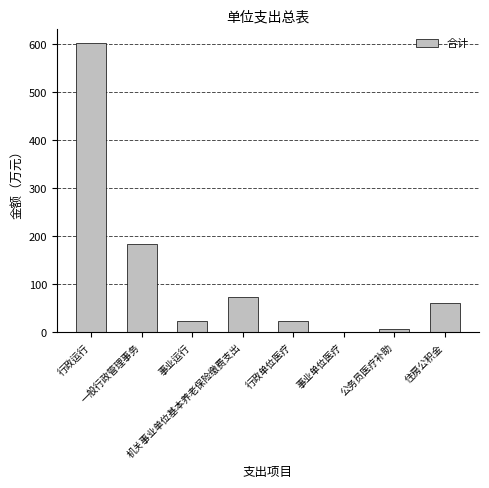

What is the sum of all values?

973.9